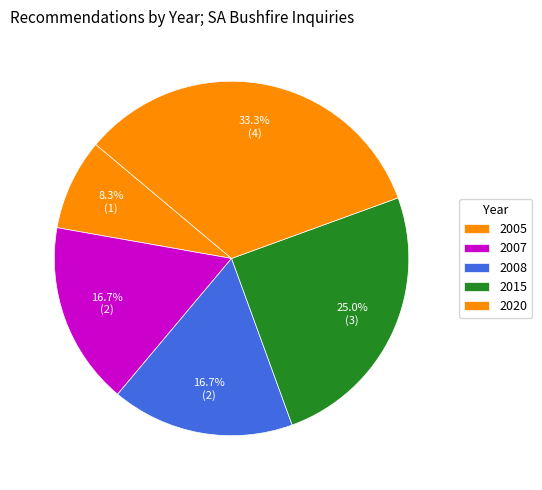

Count the number of slices in the pie.

5